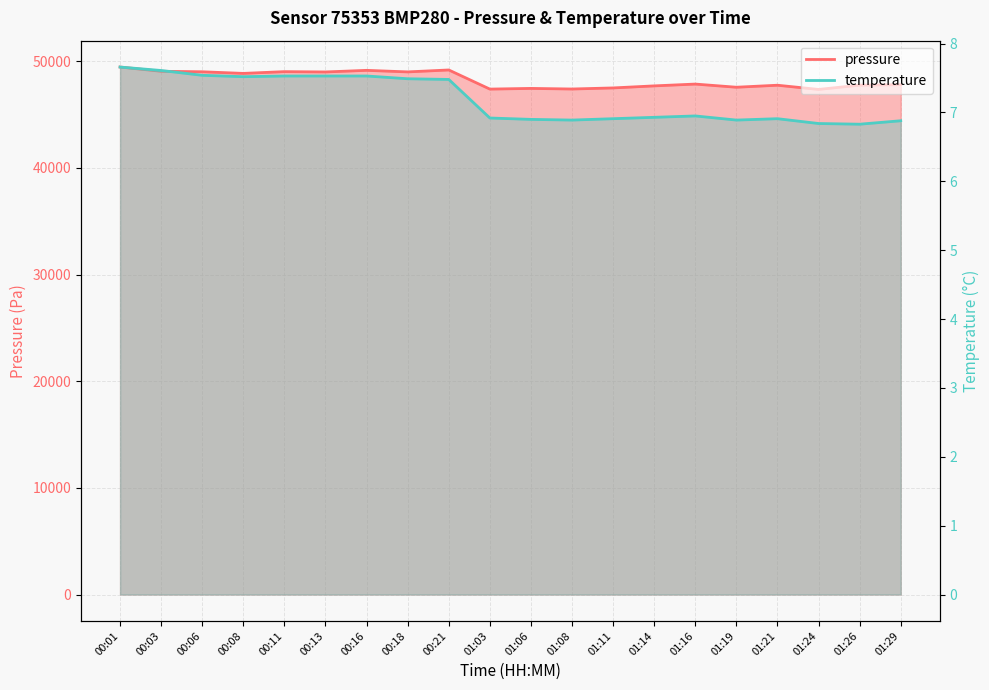

Which category has the lowest value in the pressure series?

01:24